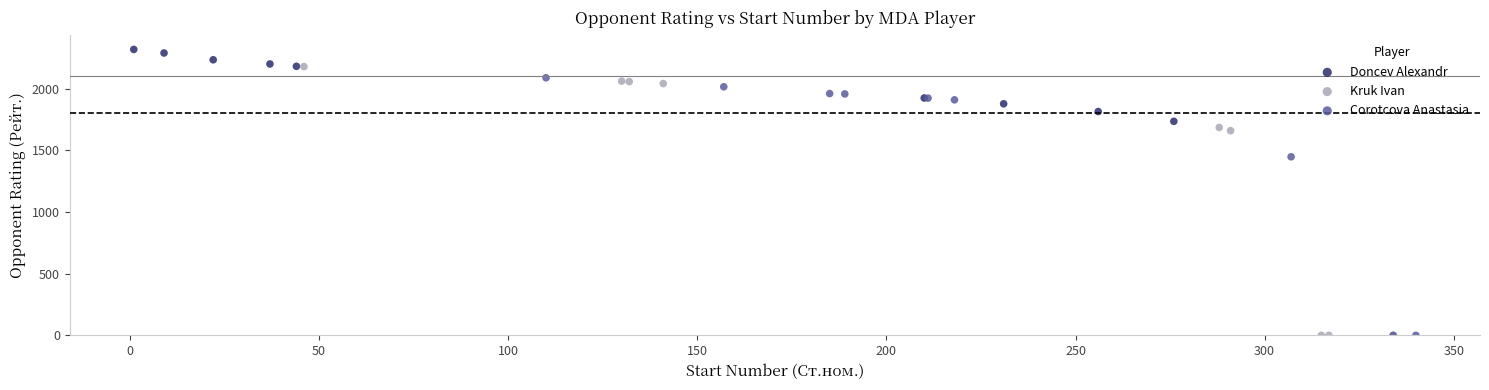

What are all the series names shown in the legend?

Doncev Alexandr, Kruk Ivan, Corotcova Anastasia